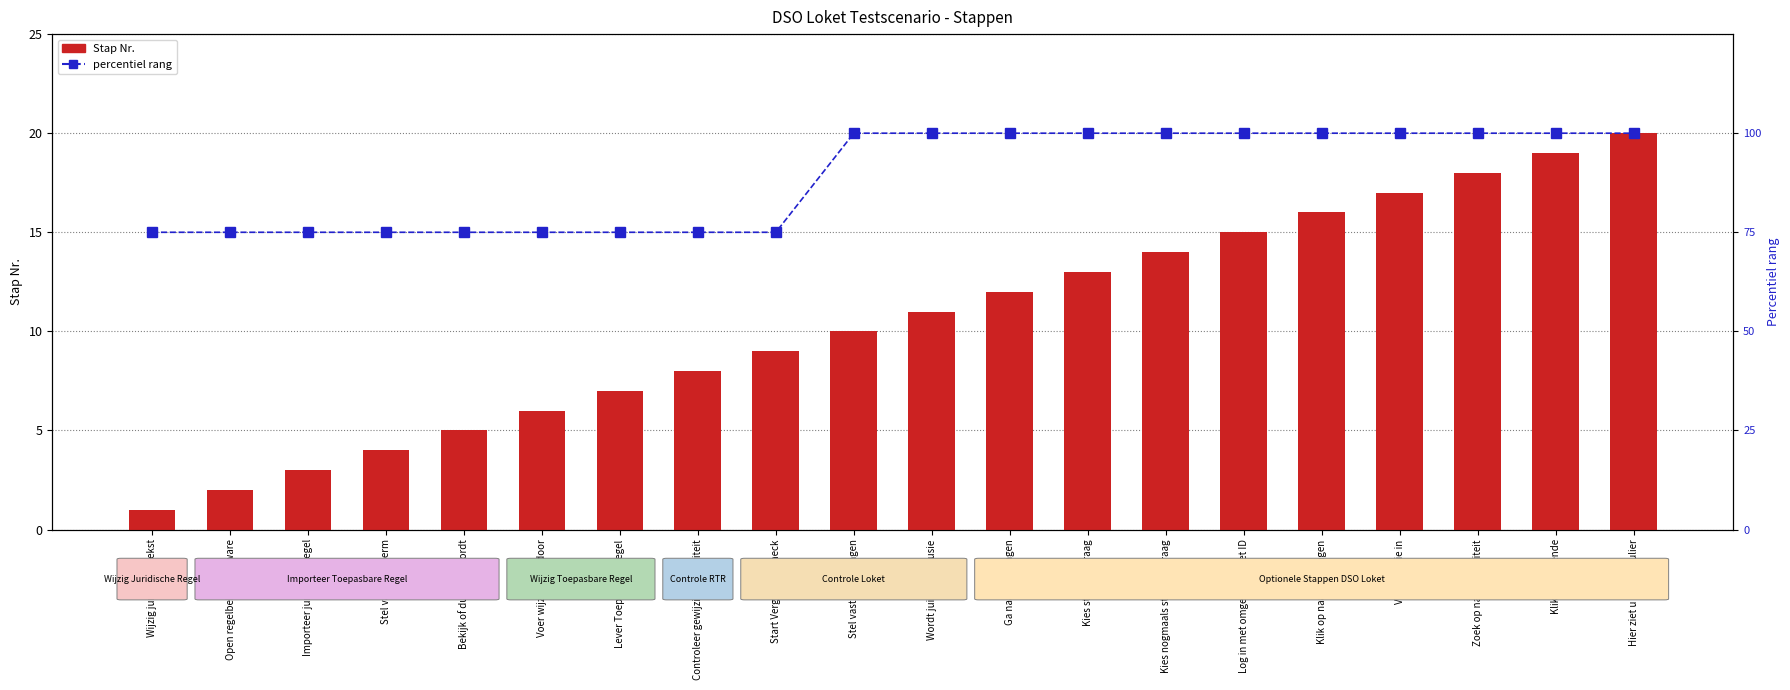

What is the lowest value of the Stap Nr. series?

1